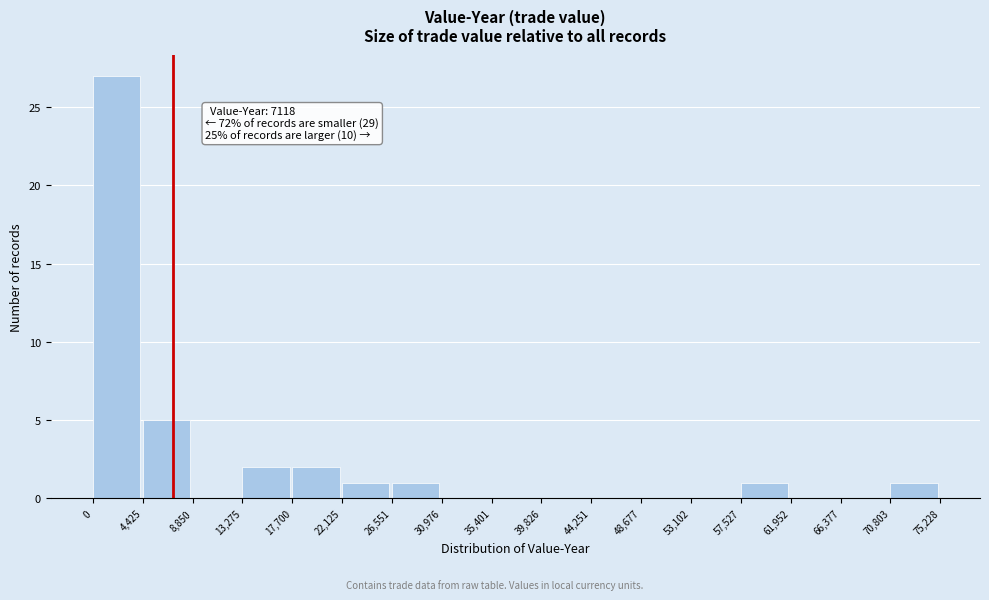

Over which range of the x-axis is the bar tallest?

0 to 4,425